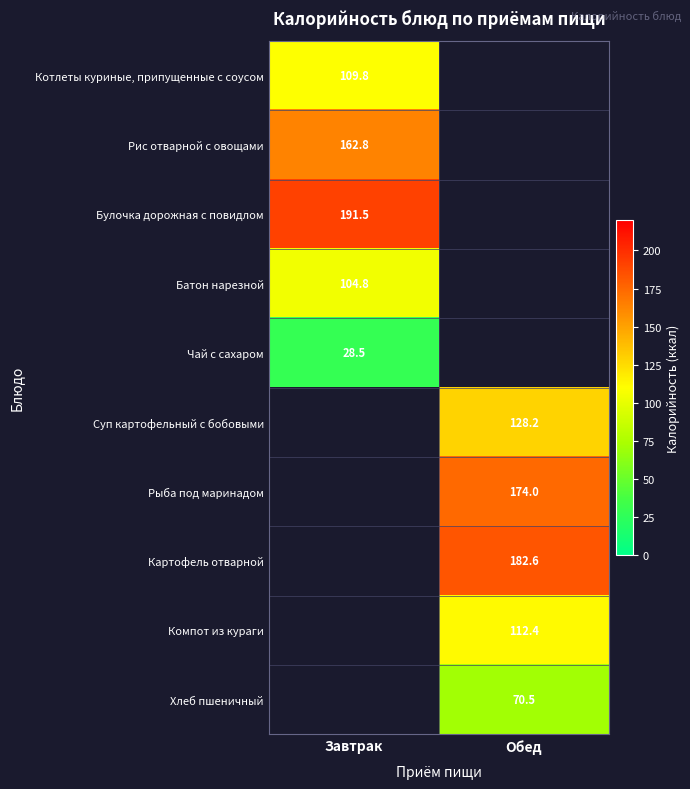

Is the value of Картофель отварной at Обед greater than the value of Рис отварной с овощами at Завтрак?

Yes